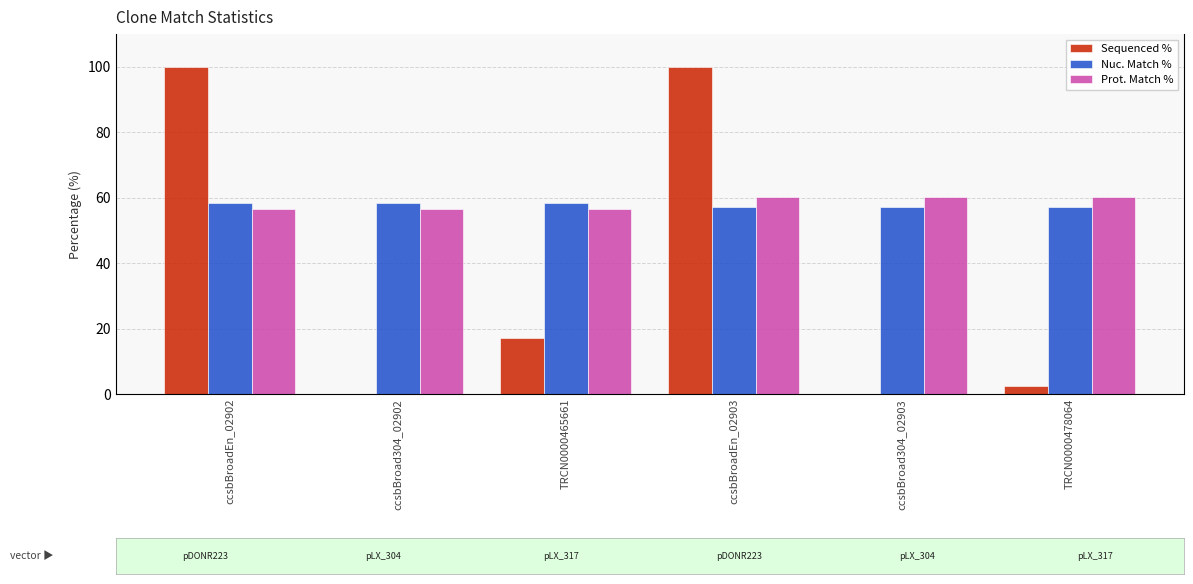

What is the sum of all Prot. Match % values?

350.1